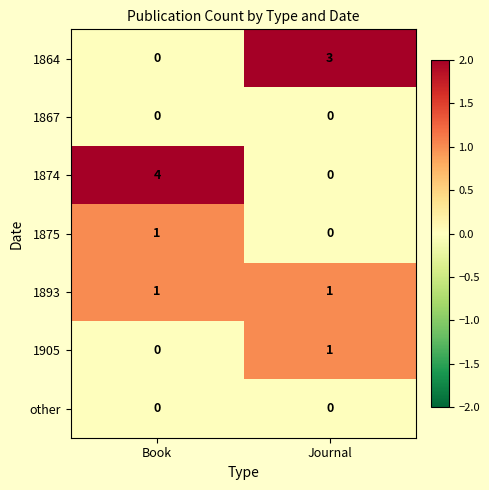

Rank the categories by 1864 value from lowest to highest.

Book, Journal